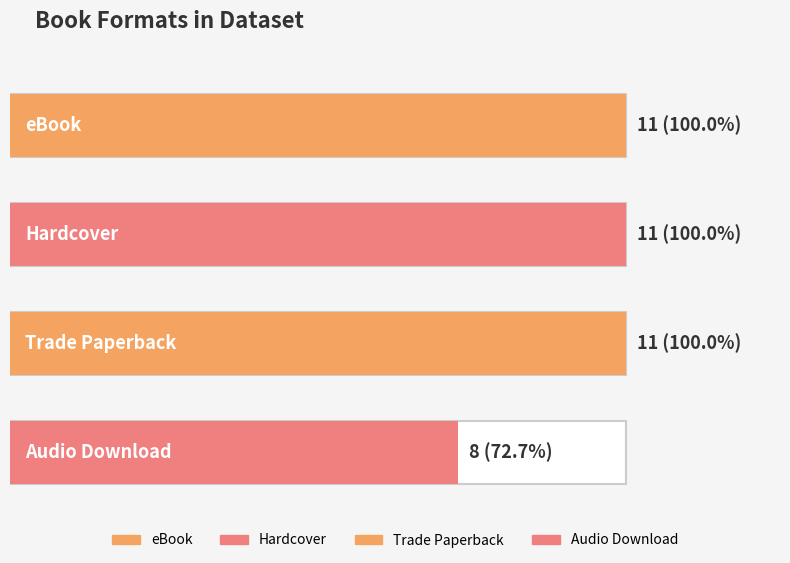

Are the bars grouped side by side (vs. stacked)?

Yes